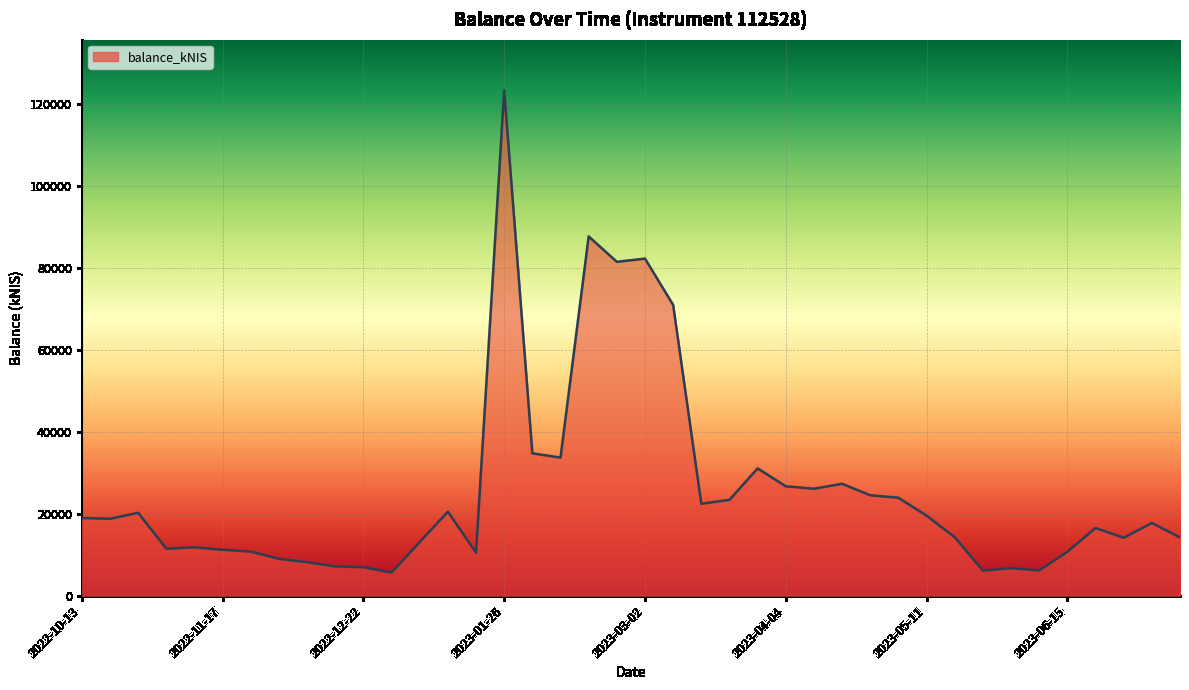

What is the difference between the maximum and minimum values?

117607.9